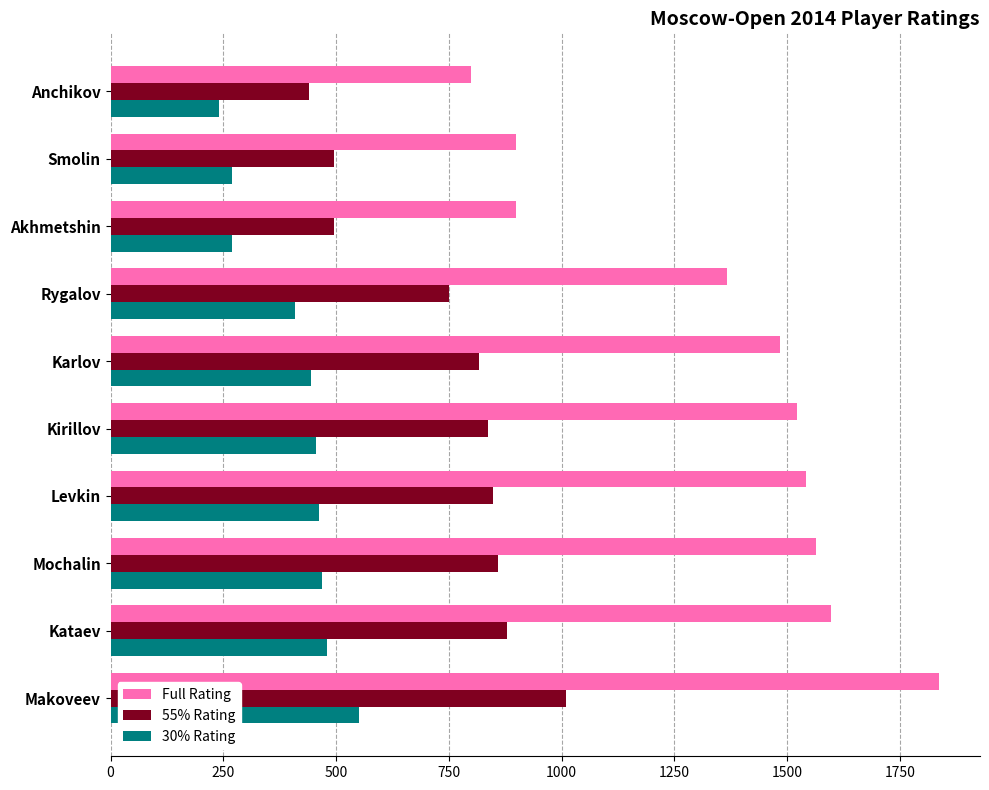

Rank the series by their maximum value, from lowest to highest.

30% Rating, 55% Rating, Full Rating